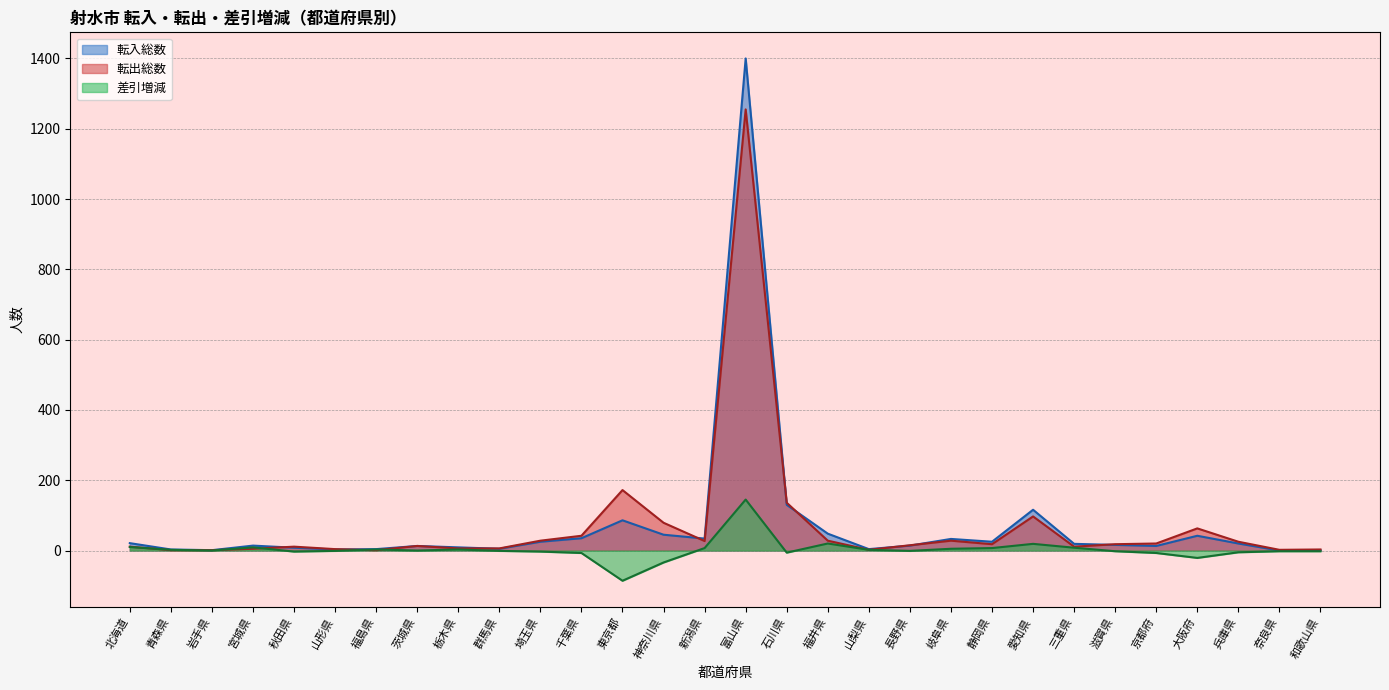

What is the minimum value shown in the chart?

-86